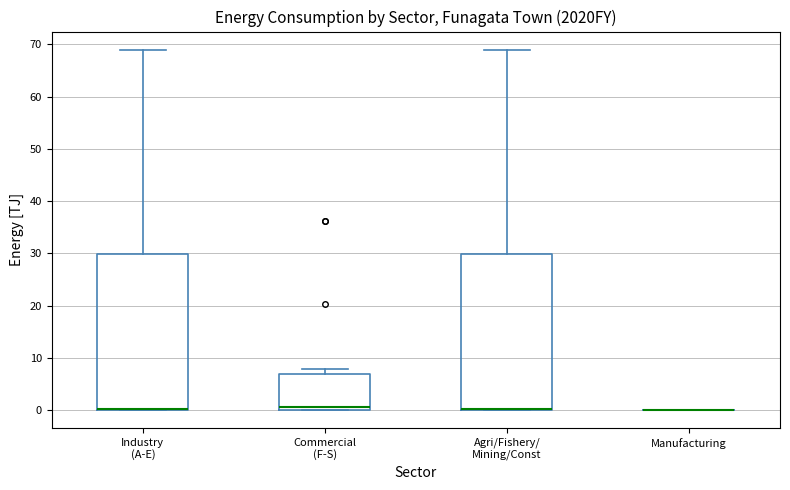

Where does the upper whisker of the box for Industry (A-E) end on the y-axis? The values are not printed on the chart, so give them approximately, as read against the axis.

69